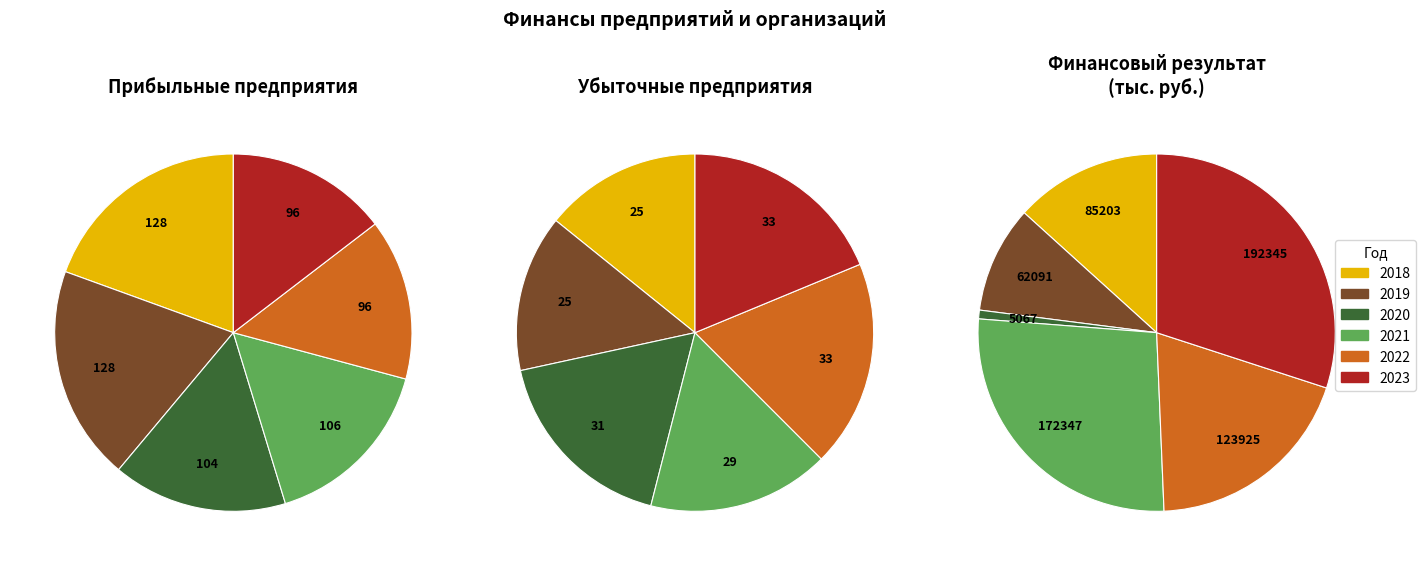

Between 2018 and 2023, which series saw the biggest shift?

Прибыльные предприятия